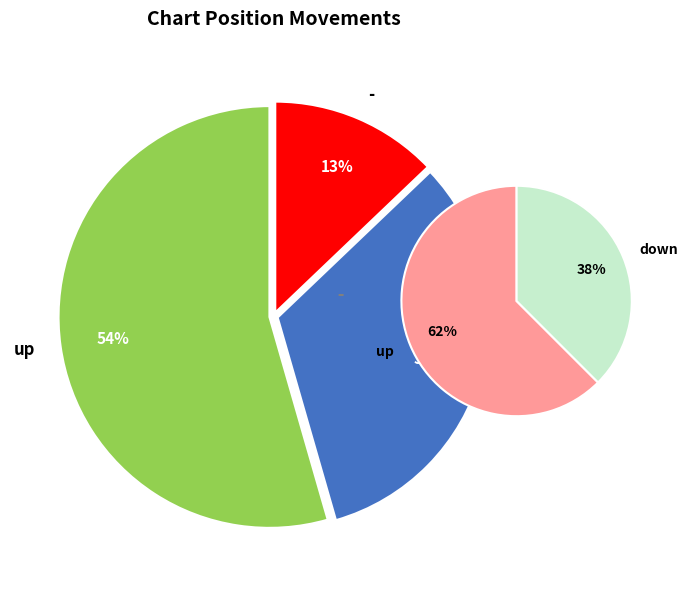

Is the sum of down and - greater than half?

No